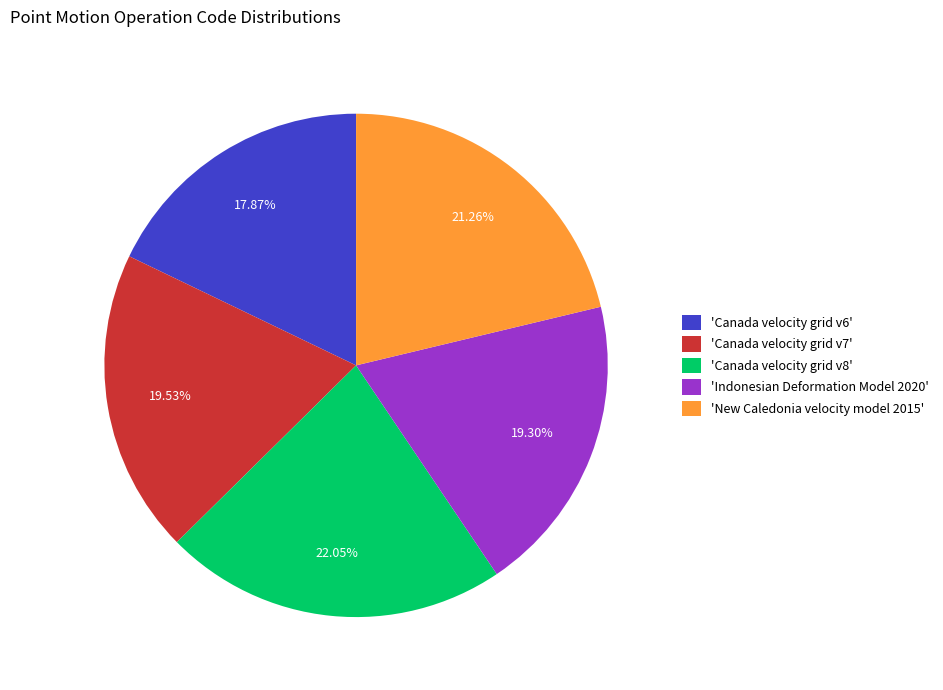

What is the ratio of the value at 'Canada velocity grid v6' to the value at 'Canada velocity grid v8'?

0.8